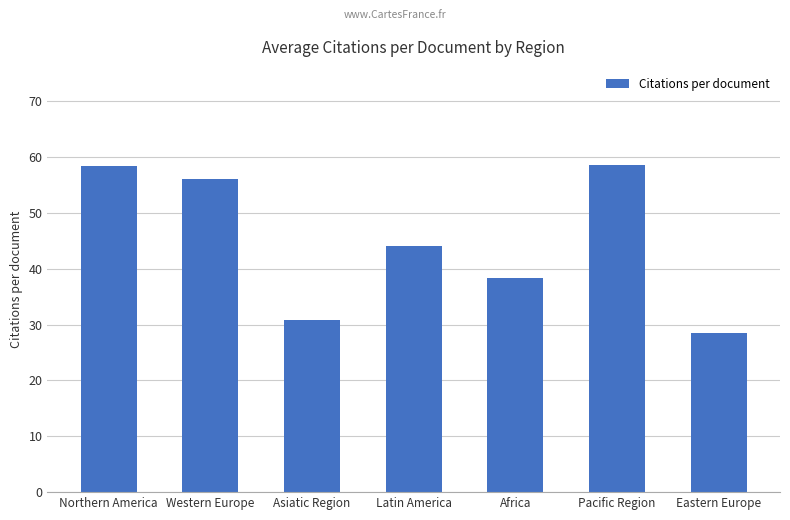

What is the sum of all values?

314.8